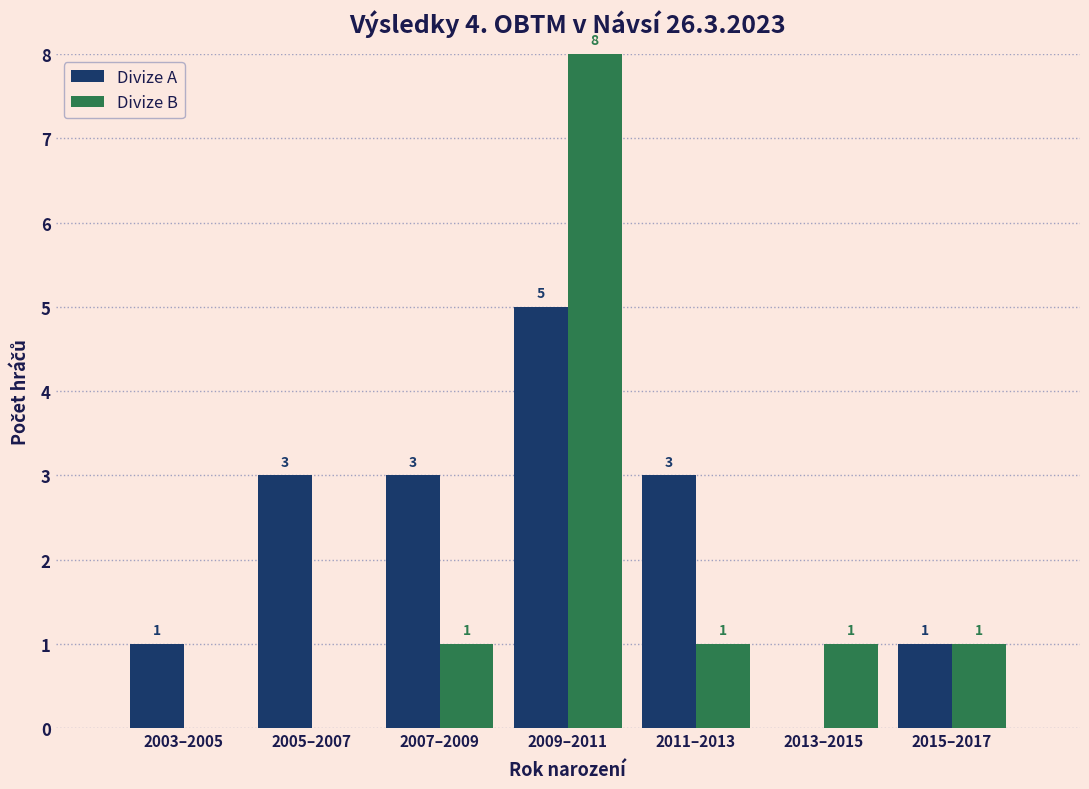

Reading left to right, extract all data points from this chart.

Divize A: 2003–2005=1	2005–2007=3	2007–2009=3	2009–2011=5	2011–2013=3	2013–2015=0	2015–2017=1
Divize B: 2003–2005=0	2005–2007=0	2007–2009=1	2009–2011=8	2011–2013=1	2013–2015=1	2015–2017=1